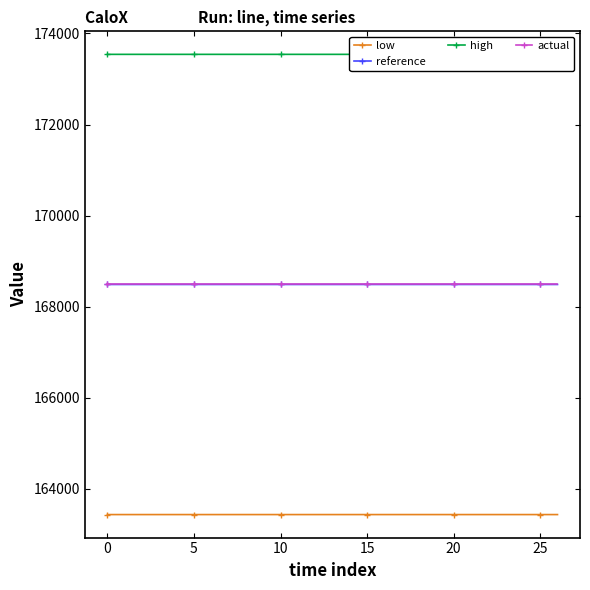

True or false: actual and low intersect in this chart.

False